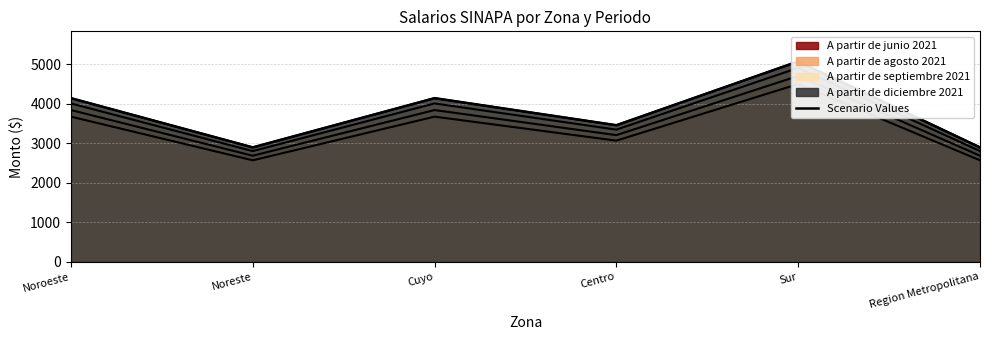

How many lines are shown in the chart?

1